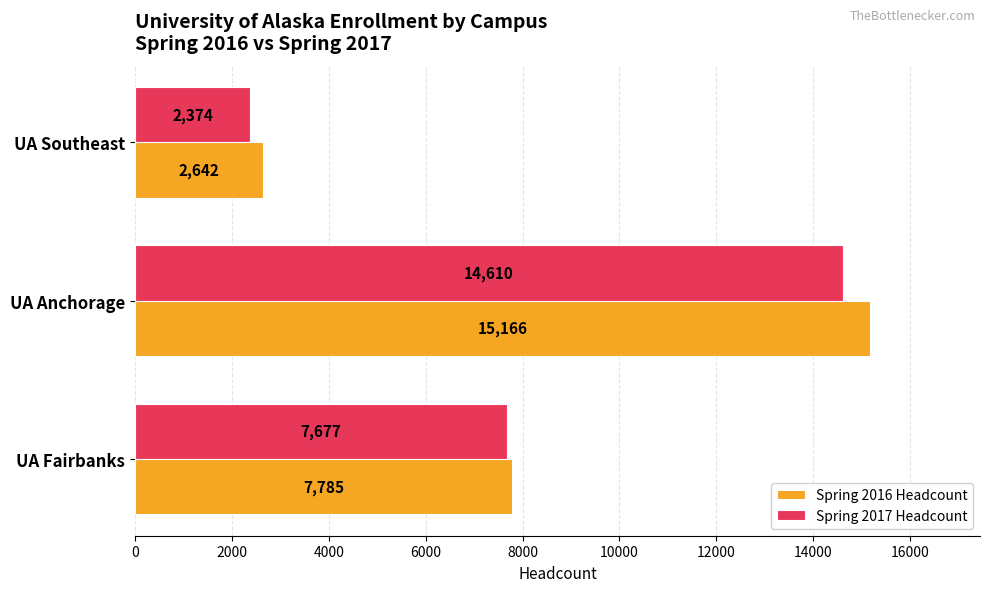

Read the Spring 2017 Headcount value at UA Fairbanks, to the nearest 50.

7700